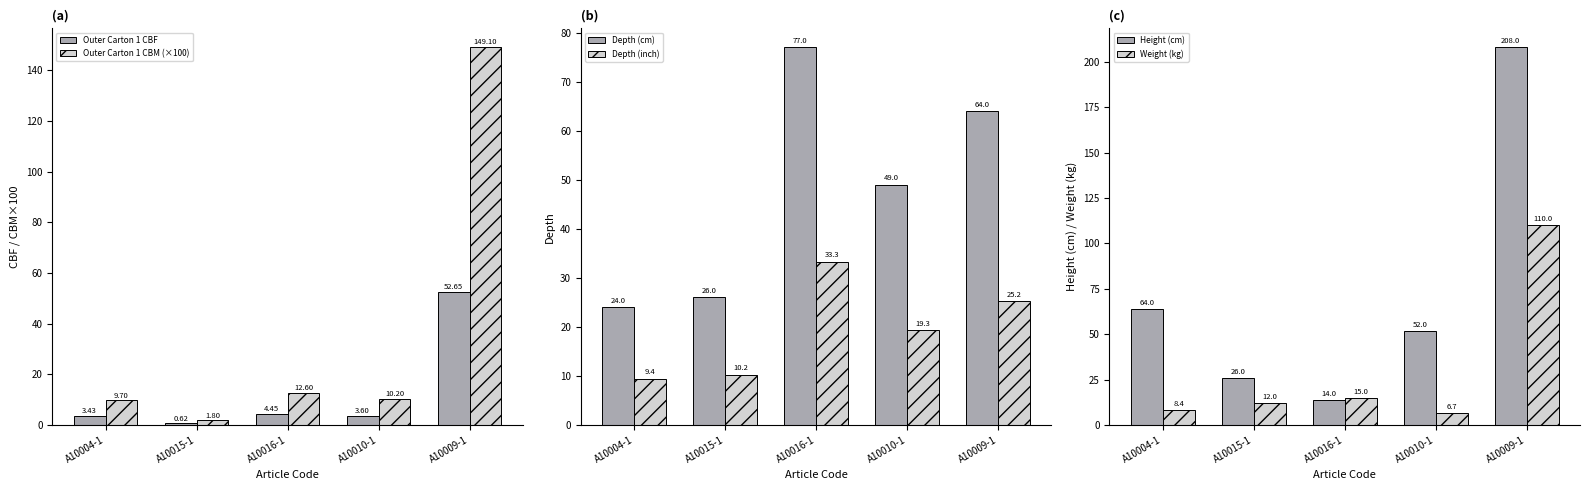

What is the difference between the maximum and minimum values in the Depth (cm) series?

53.0